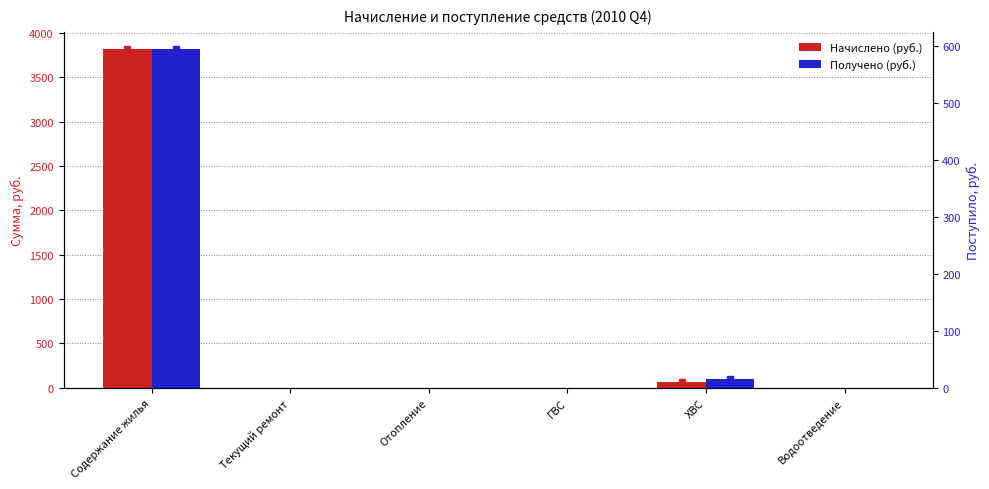

Which label corresponds to the smallest value in the chart?

Текущий ремонт